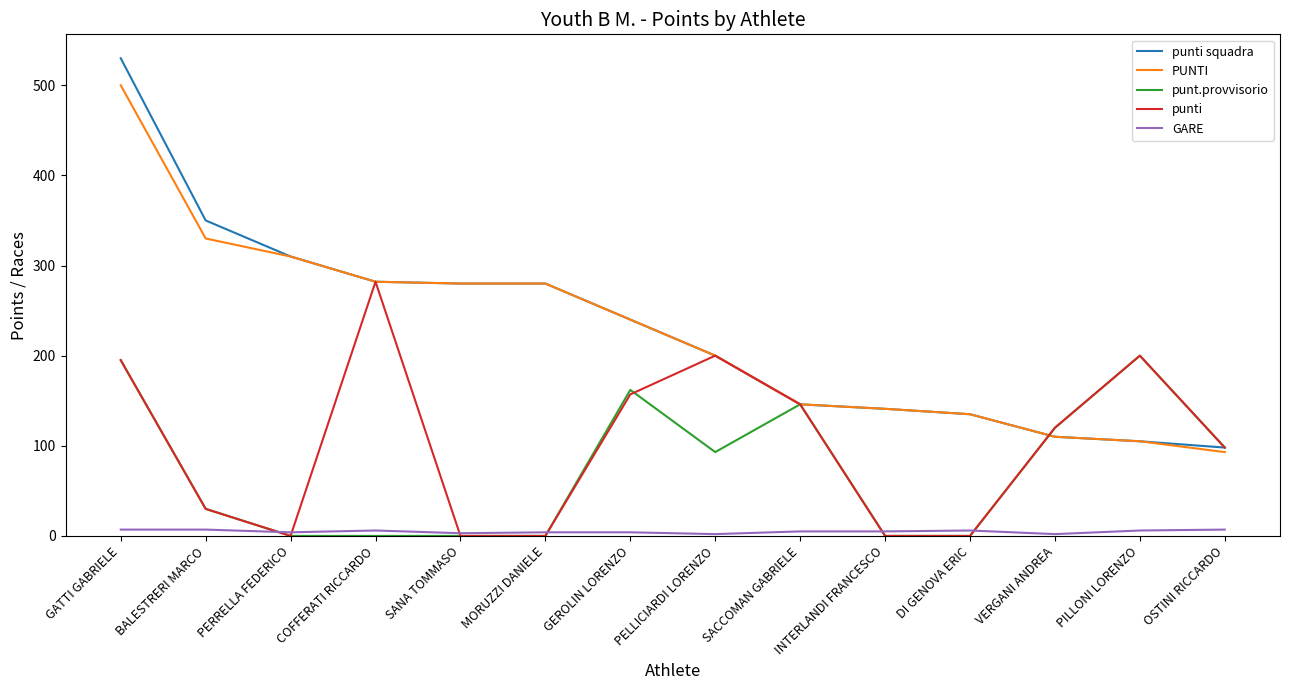

What is the difference between the maximum and minimum values in the GARE series?

5